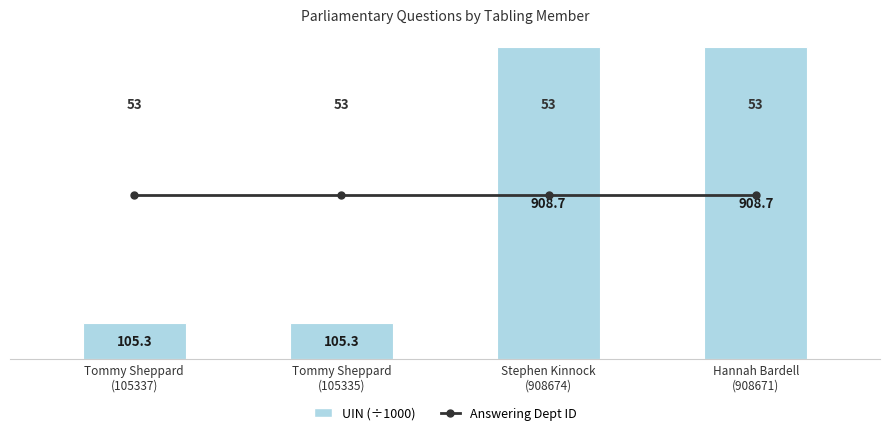

At which category is the sum across all series the highest?

Stephen Kinnock
(908674)